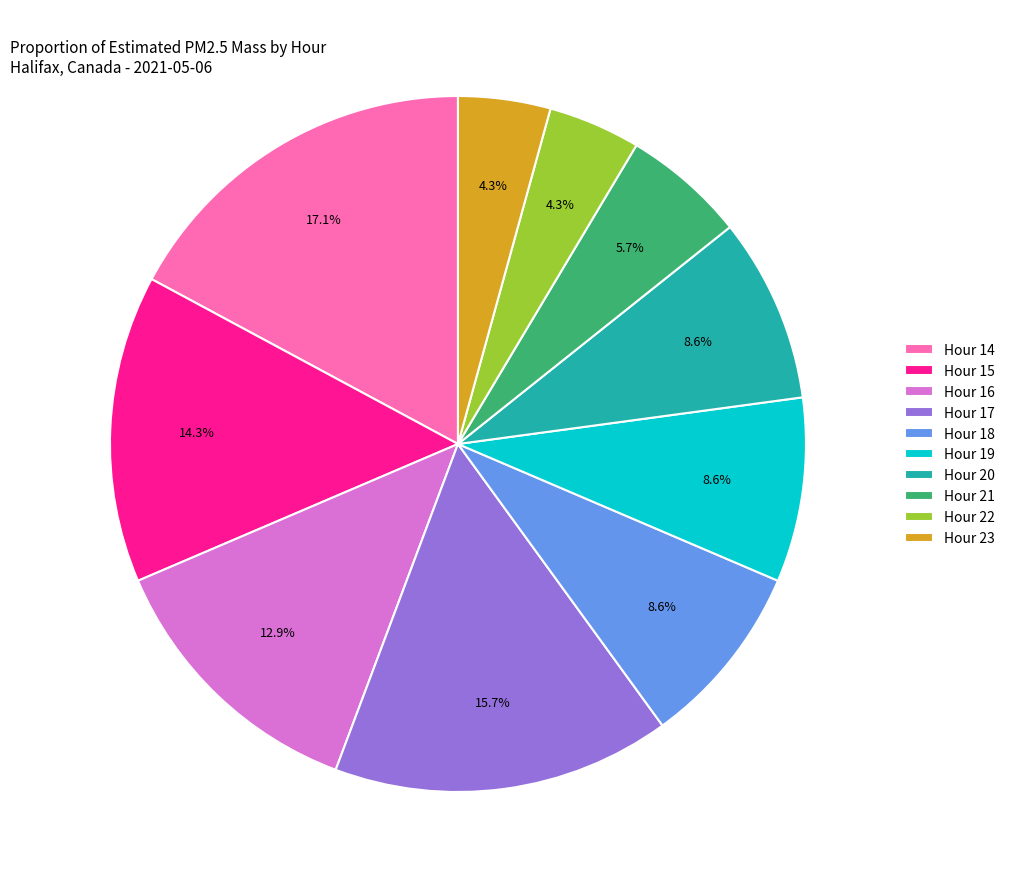

To the nearest percent, what is the average slice percentage?

10%